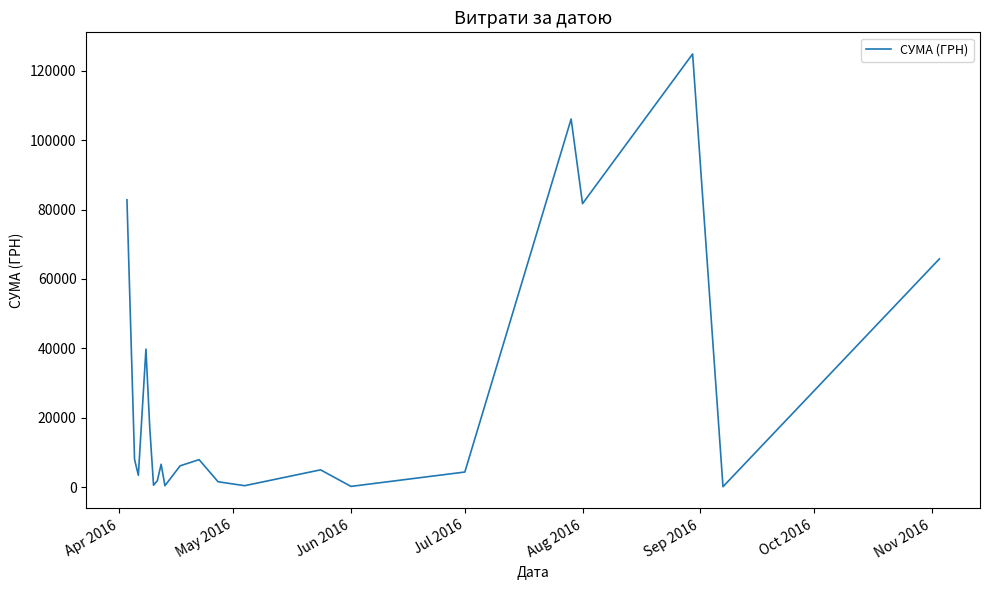

Does the chart display data point markers on the line(s)?

No